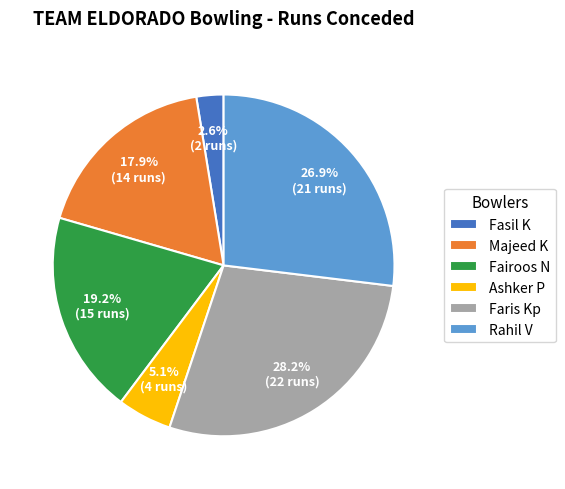

Which slice is the smallest?

Fasil K